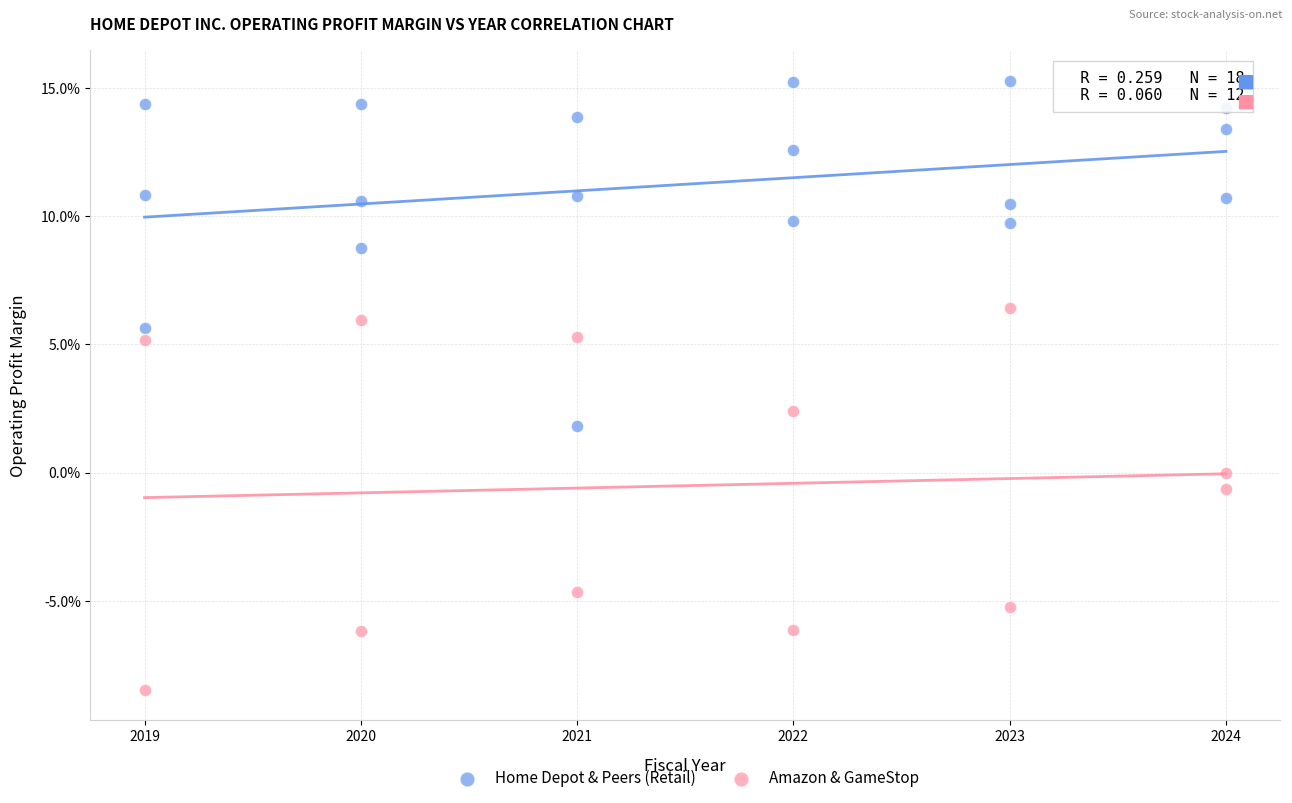

Which series reaches the maximum Y coordinate?

Home Depot & Peers (Retail)